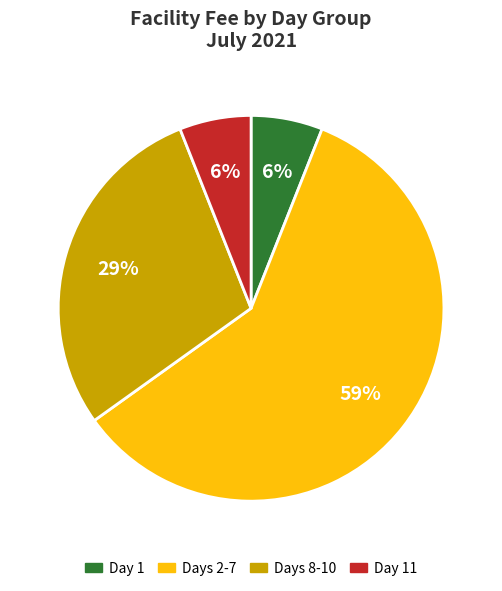

Approximately how many times larger is the value at Day 1 compared to Day 11?

1.0